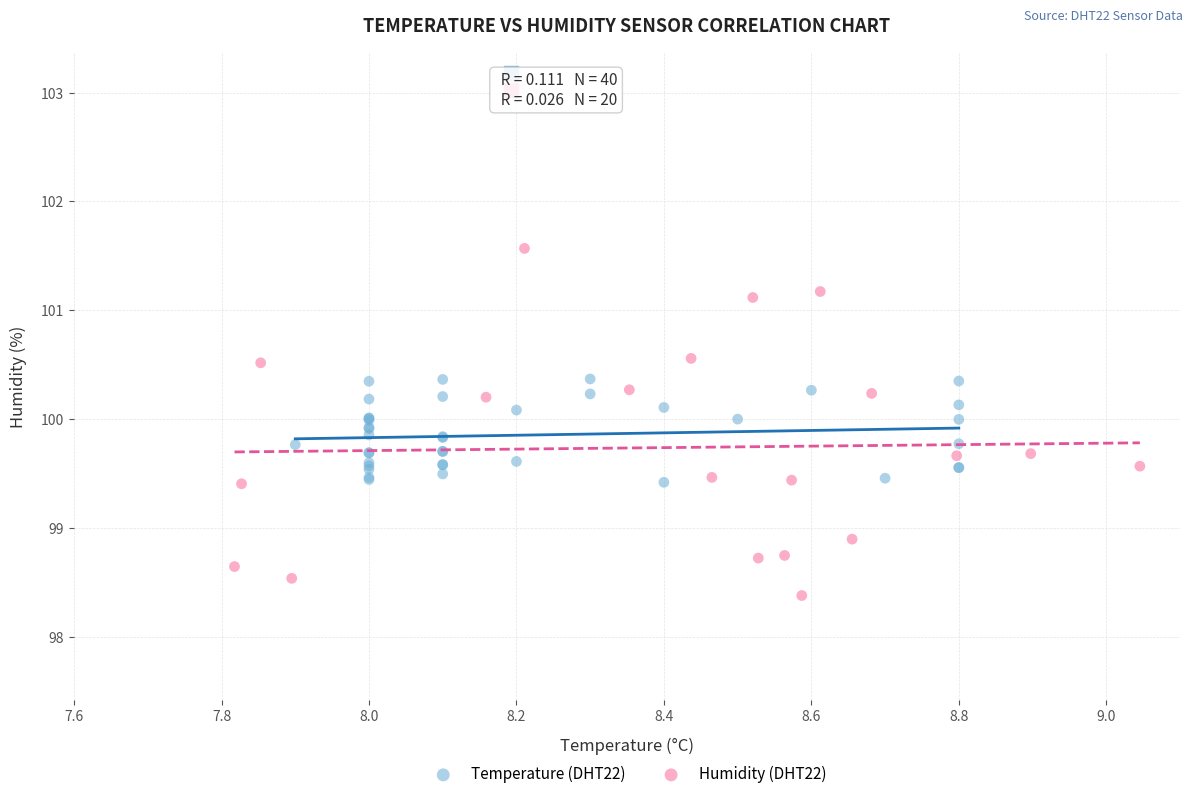

Which series reaches the maximum Y coordinate?

Humidity (DHT22)